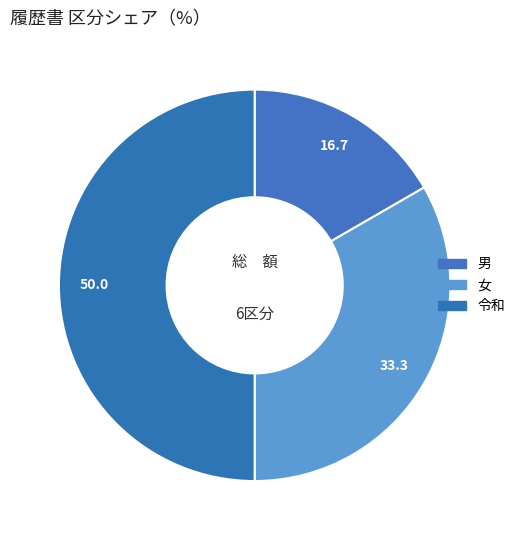

How many slices are in this pie chart?

3